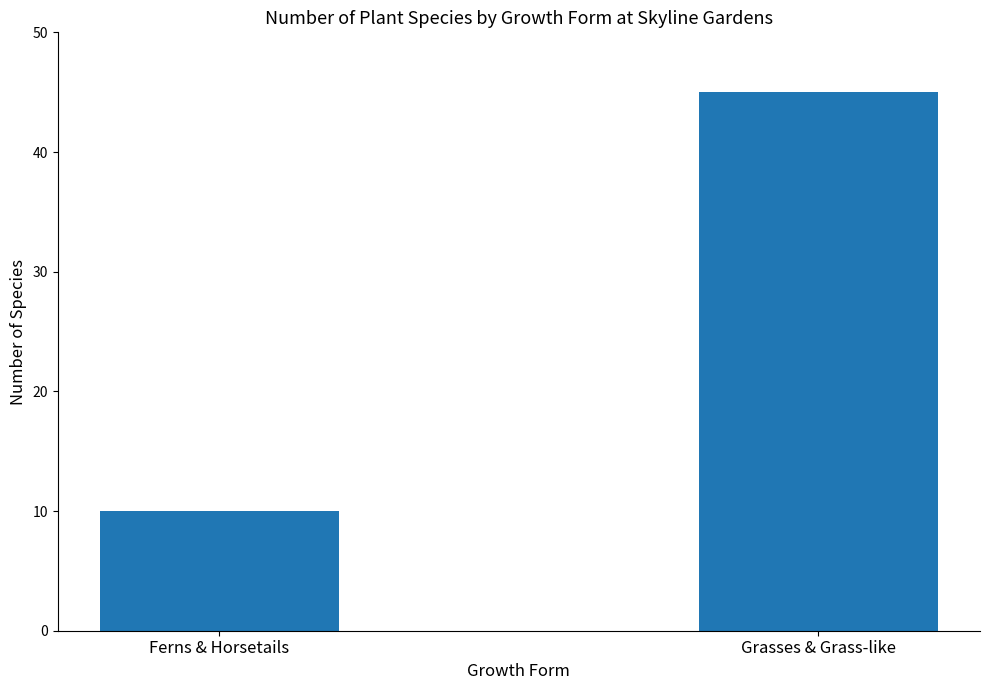

What is the sum of the values at Grasses & Grass-like and Ferns & Horsetails?

55